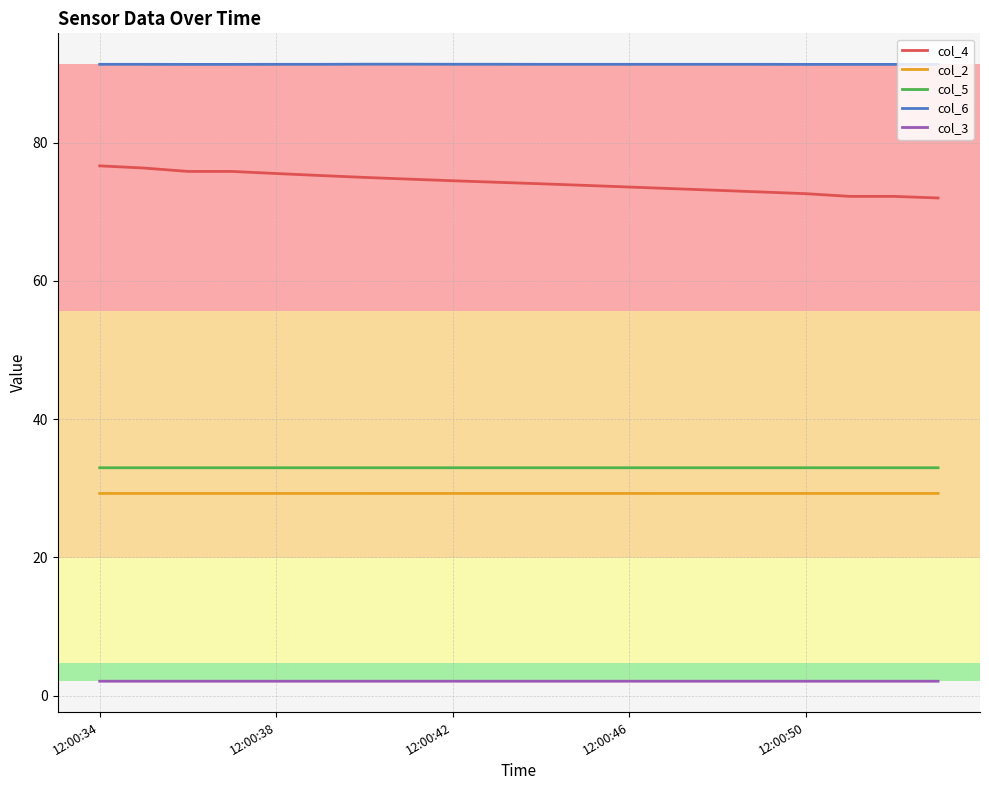

Which series has the largest total across all categories?

col_6